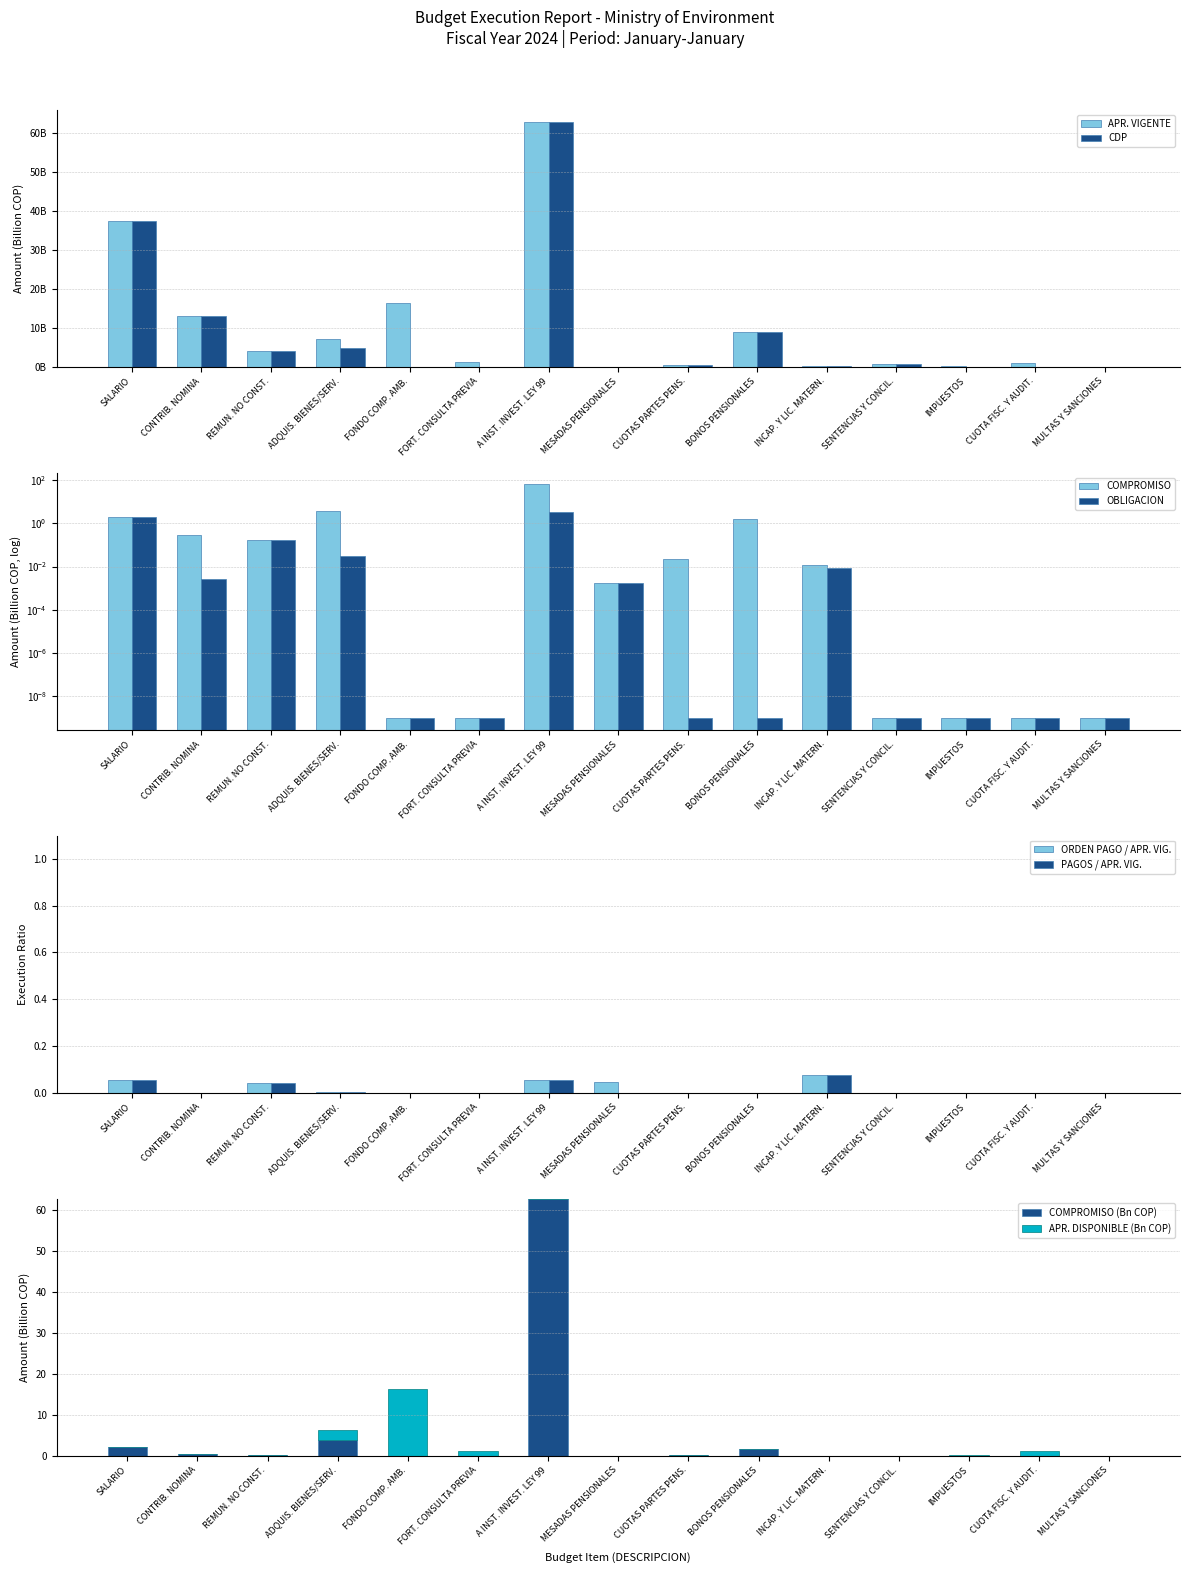

The value of PAGOS / APR. VIG. at FONDO COMP. AMB. is 0.0. True or false?

True